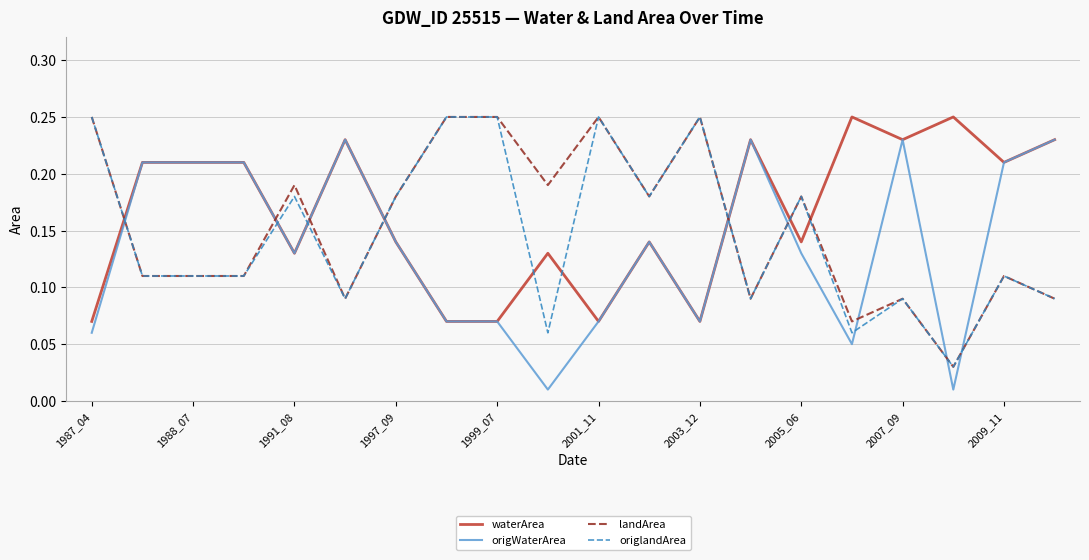

How many times do origlandArea and origWaterArea cross each other?

9